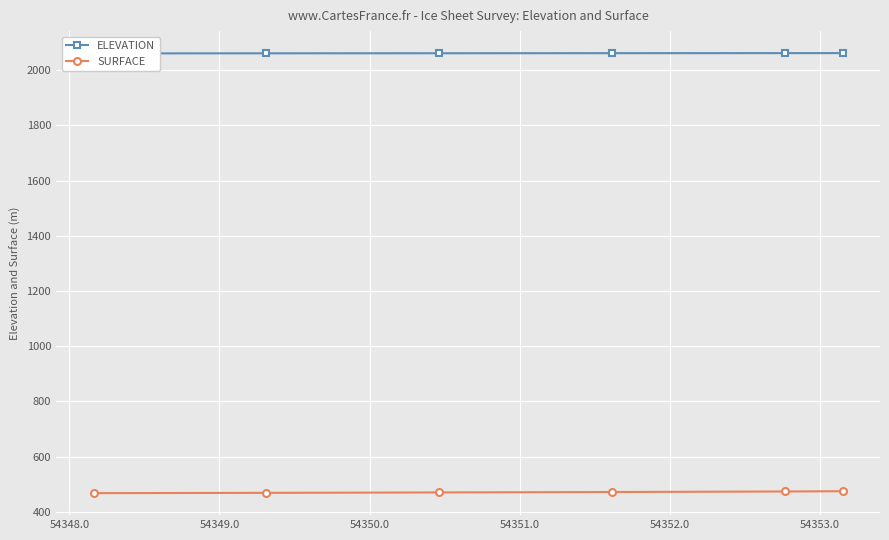

Reading left to right, list all the values displayed in this chart.

ELEVATION: 2060.3	2060.7	2060.9	2061.2	2061.4	2061.4
SURFACE: 468.0	469.0	470.5	472.1	474.0	474.9